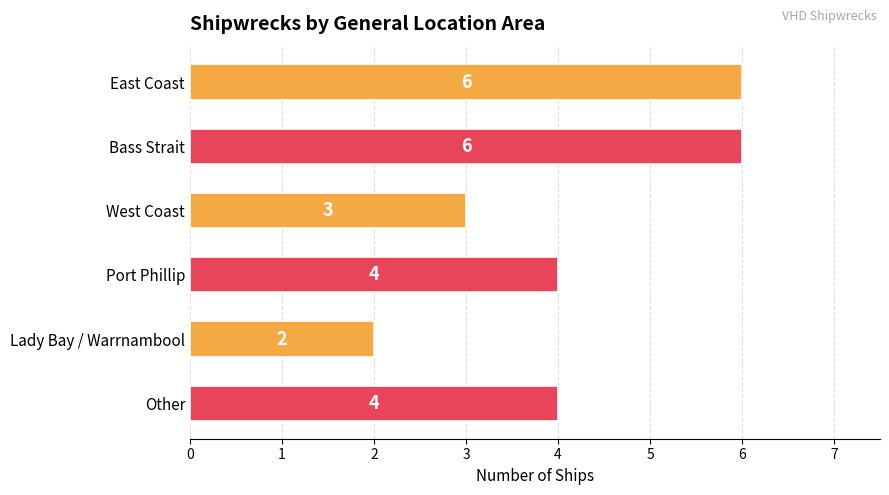

How many values are between 3 and 6?

5